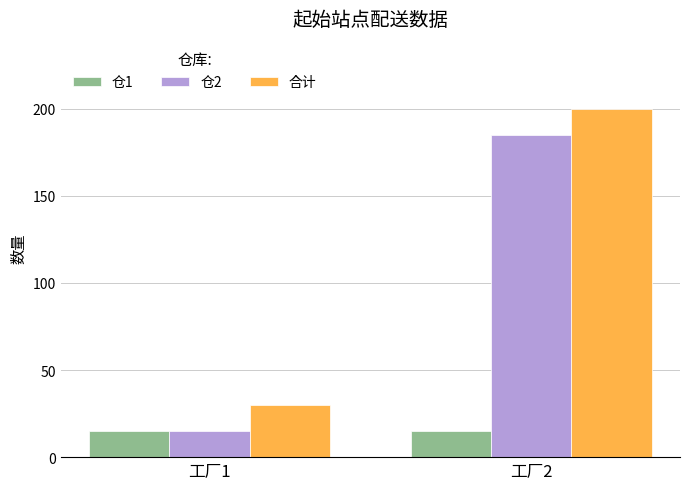

What is the highest value of the 仓1 series?

15